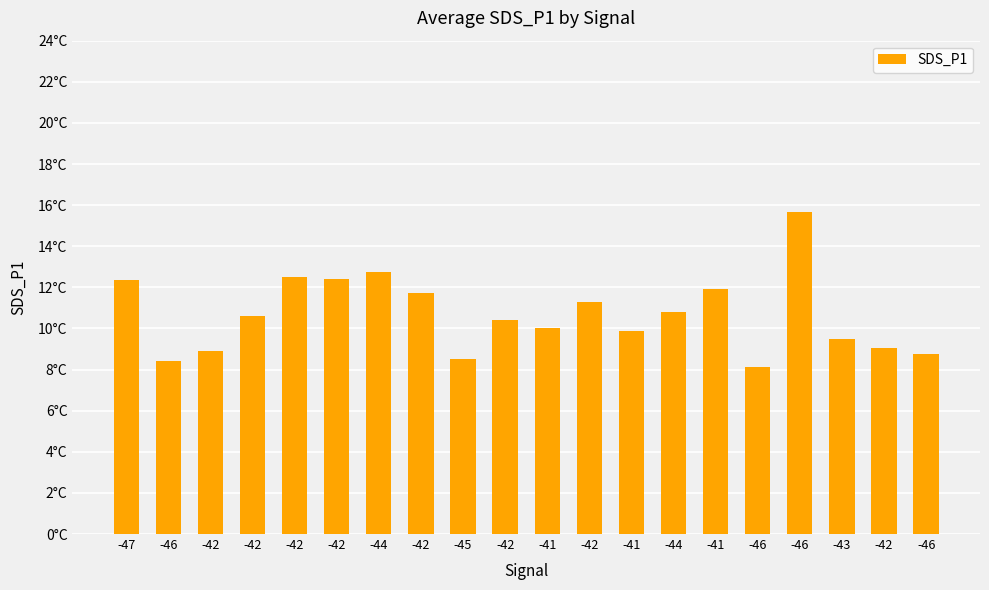

Are the bars horizontal?

No